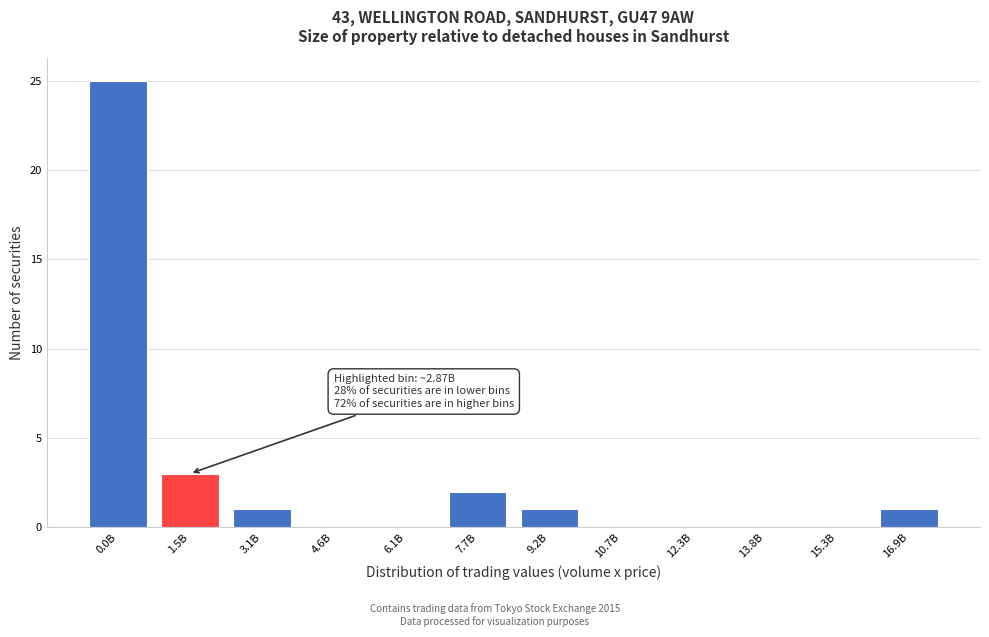

Reading left to right, list all the values displayed in this chart.

0.0B=25	1.5B=3	3.1B=1	4.6B=0	6.1B=0	7.7B=2	9.2B=1	10.7B=0	12.3B=0	13.8B=0	15.3B=0	16.9B=1